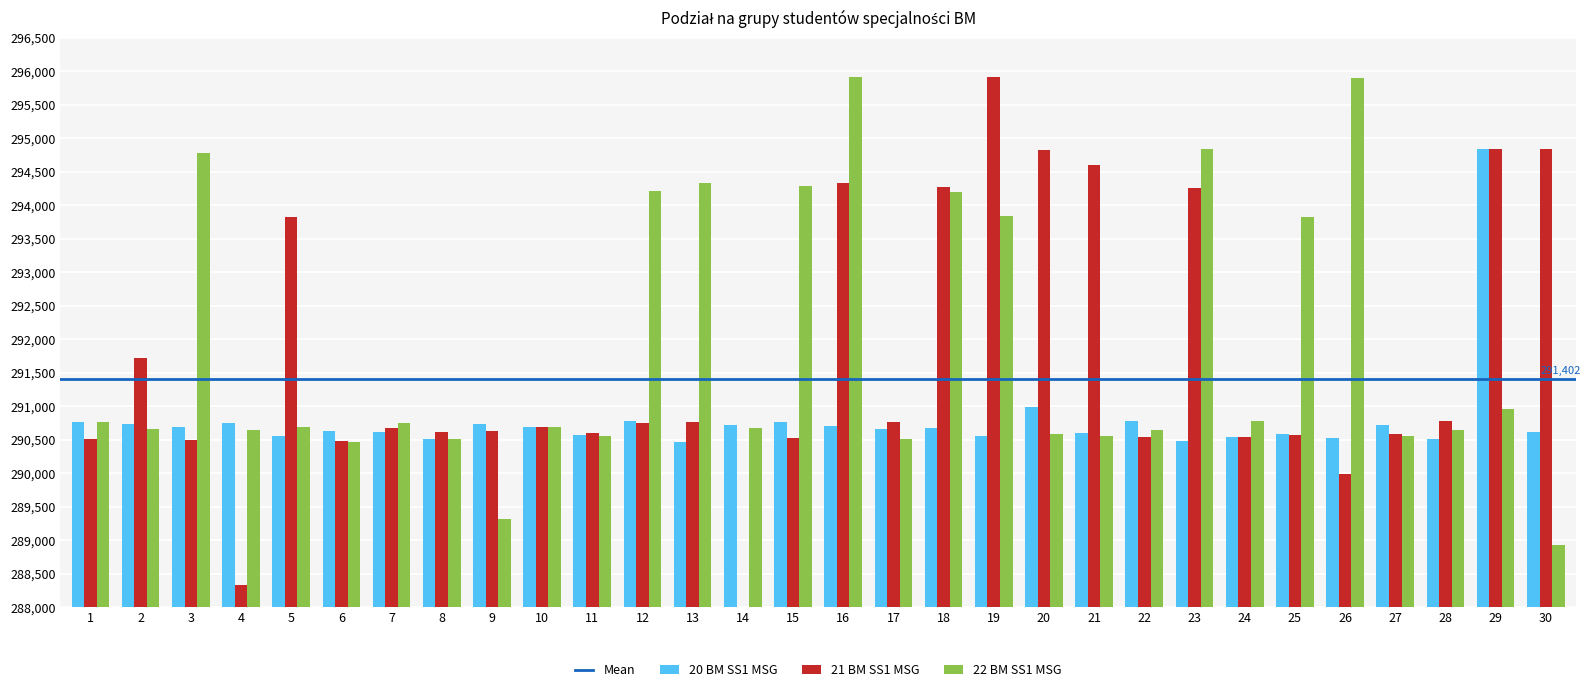

Reading right to left, transcribe all the data shown in this chart.

20 BM SS1 MSG: 290611	294831	290512	290717	290519	290577	290544	290473	290775	290595	290983	290560	290672	290665	290708	290763	290723	290471	290779	290574	290689	290740	290515	290620	290628	290561	290742	290693	290728	290769
21 BM SS1 MSG: 294830	294836	290781	290591	289986	290570	290543	294250	290546	294601	294826	295904	294270	290767	294333	290528	284279	290758	290741	290606	290690	290626	290607	290678	290481	293822	288330	290497	291718	290502
22 BM SS1 MSG: 288928	290953	290645	290551	295900	293819	290777	294832	290651	290558	290579	293839	294188	290504	295905	294289	290680	294336	294206	290552	290683	289319	290516	290749	290467	290682	290643	294777	290655	290756